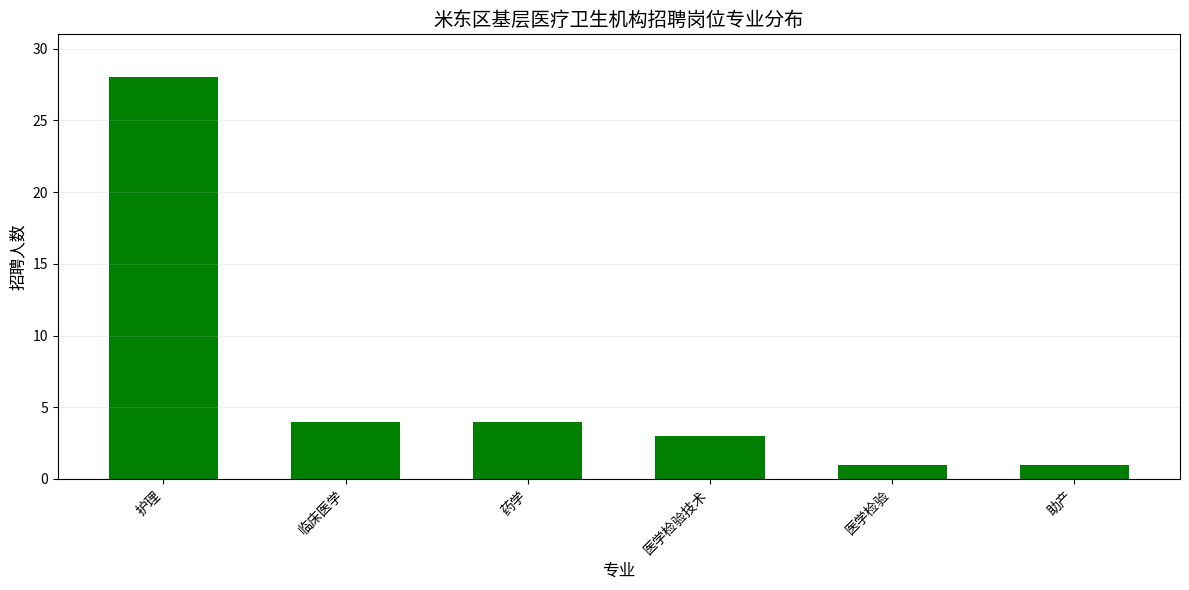

What is the difference between the values at 医学检验 and 医学检验技术?

2